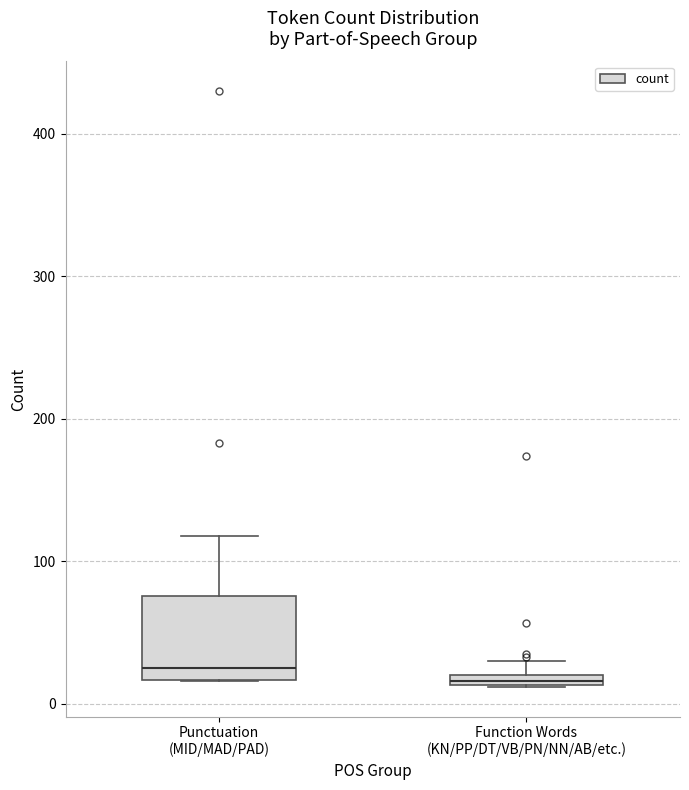

Which box is the tallest, from its lower edge to its upper edge?

Punctuation (MID/MAD/PAD)